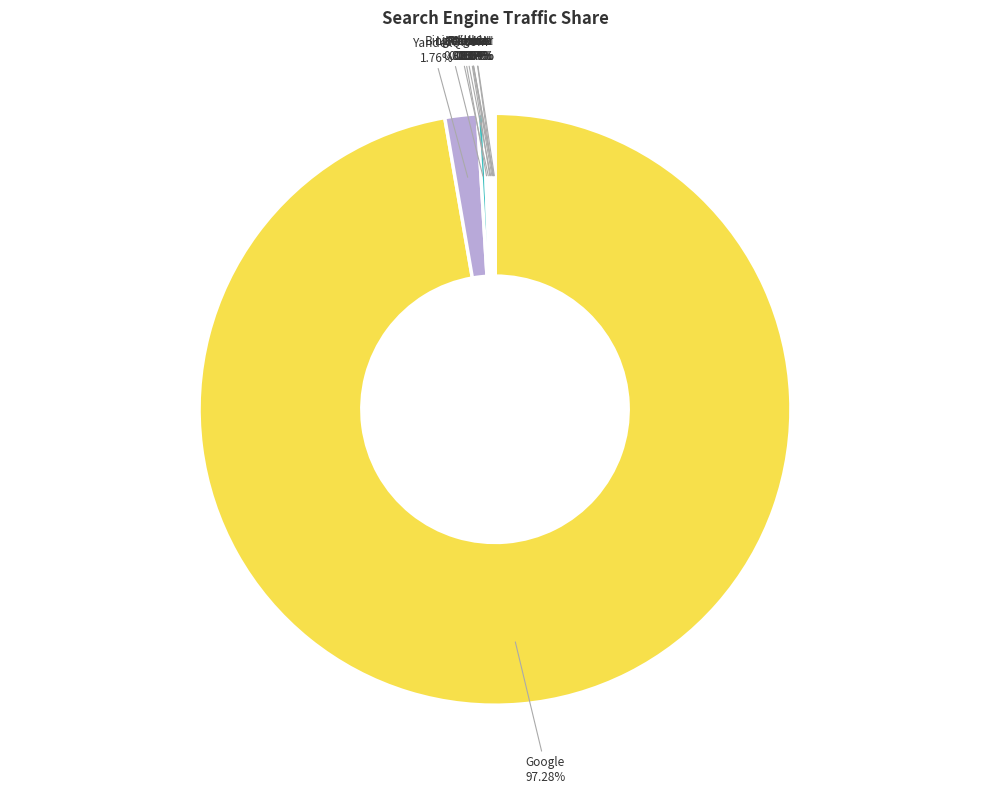

Which category has the biggest portion of the pie?

Google